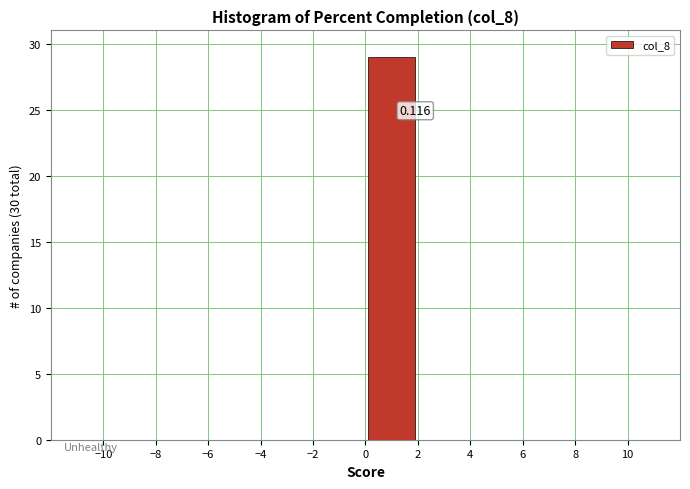

Over which range of the x-axis is the bar tallest?

0 to 2